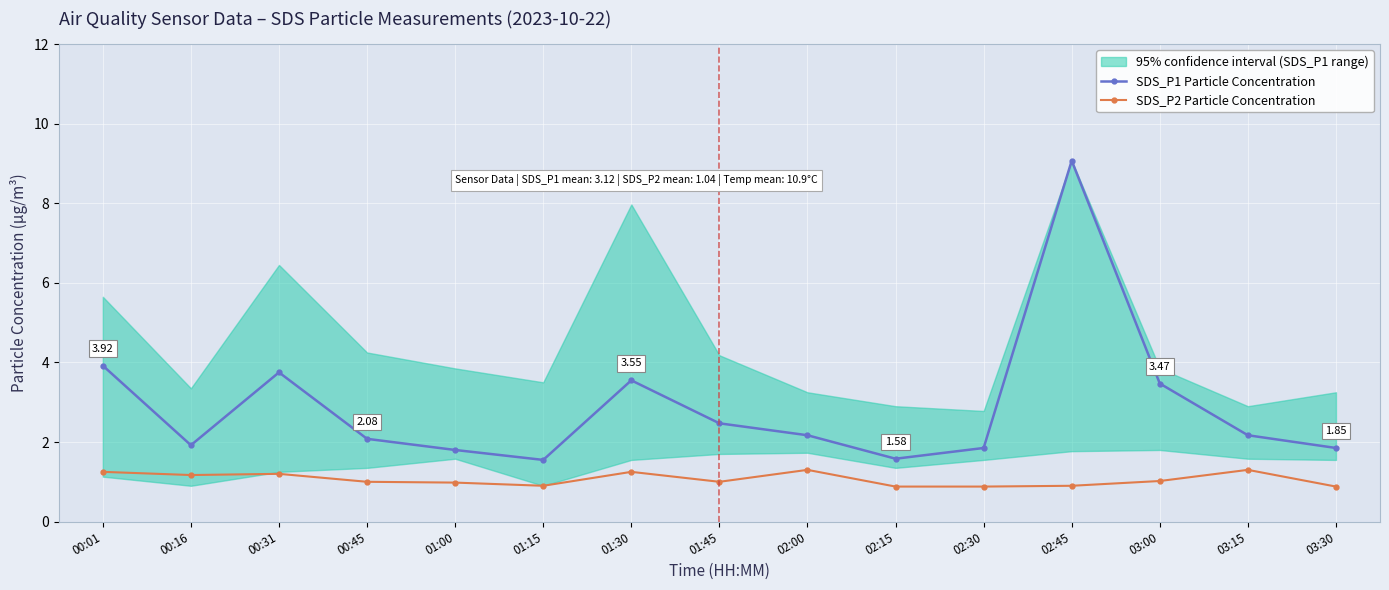

Where is the first local maximum for SDS_P1 Particle Concentration?

00:31